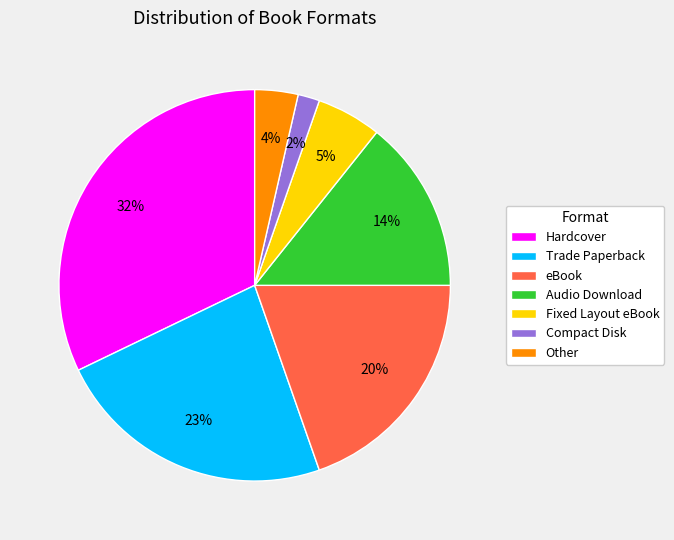

How many segments does this pie chart have?

7